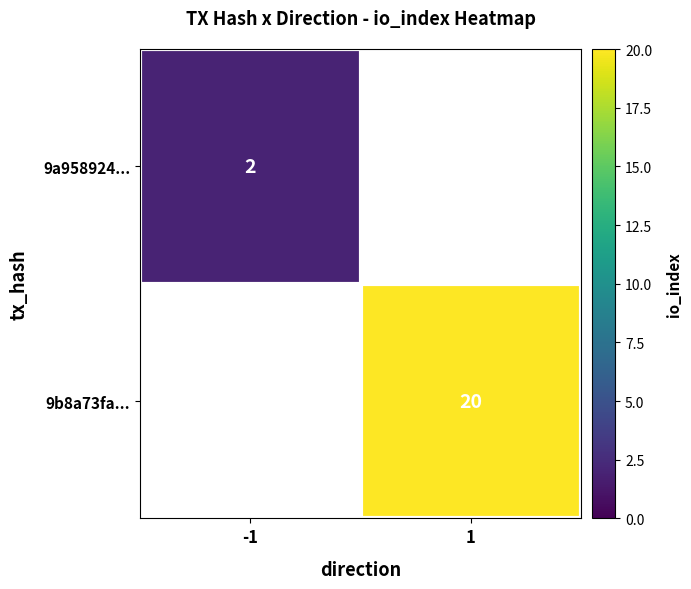

The value of 9b8a73fa... at 1 is 35. True or false?

False